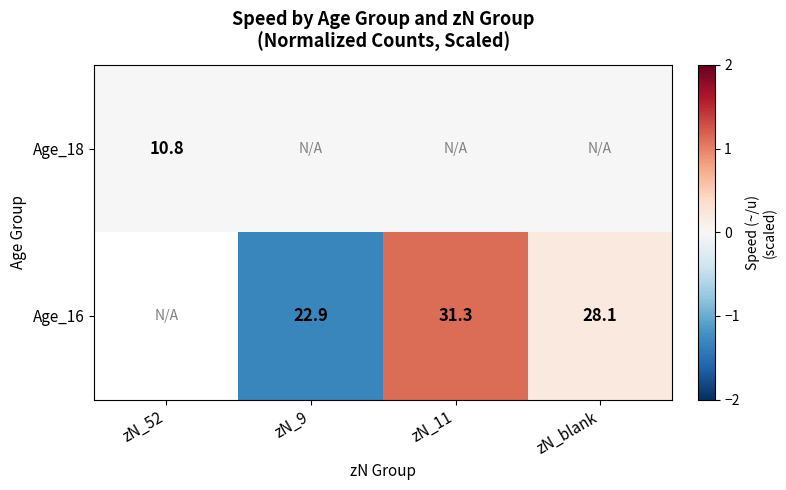

The value of Age_16 at zN_blank is 28.1. True or false?

True